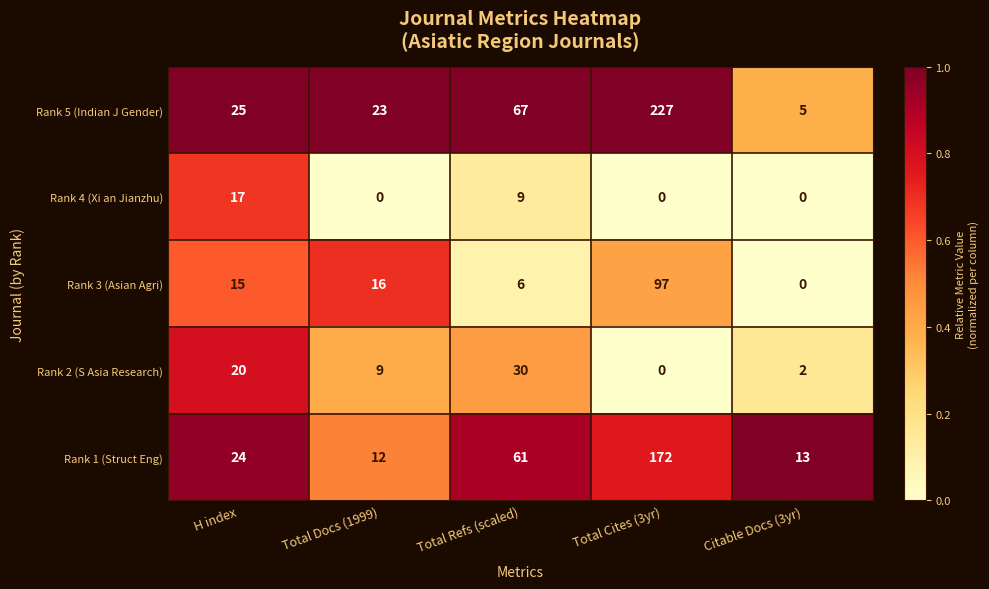

Where is Rank 1 (Struct Eng) nearest to the value 92?

Total Refs (scaled)